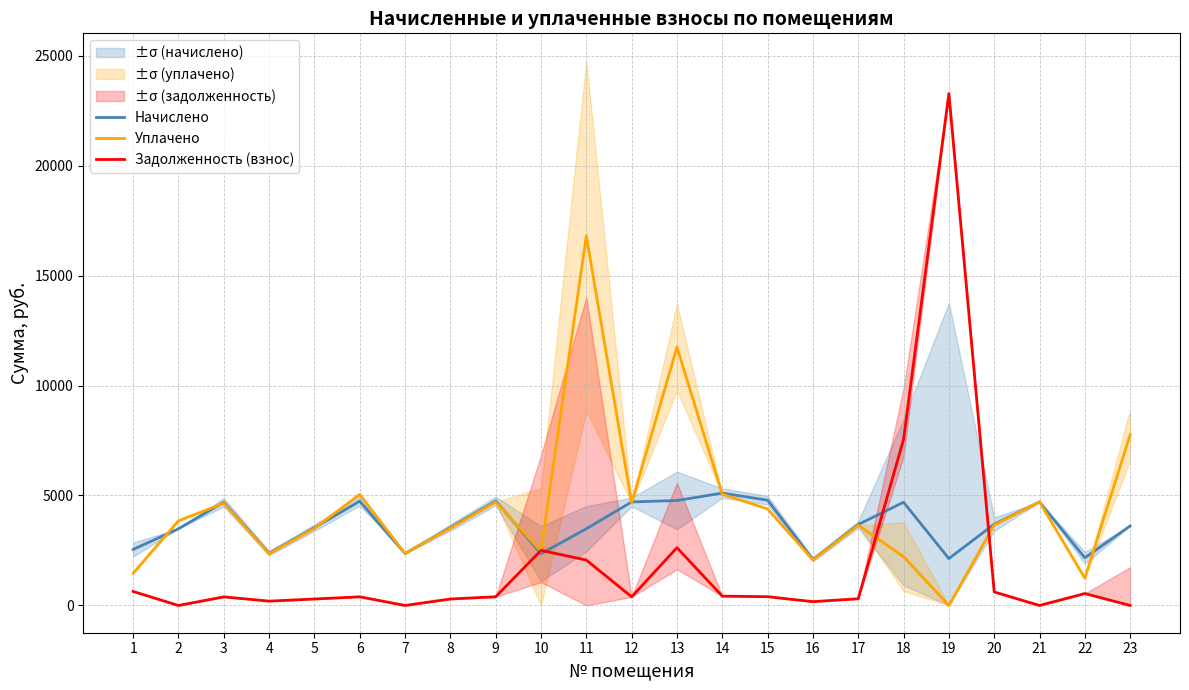

Rank the series by their average value, from highest to lowest.

Уплачено, Начислено, Задолженность (взнос)